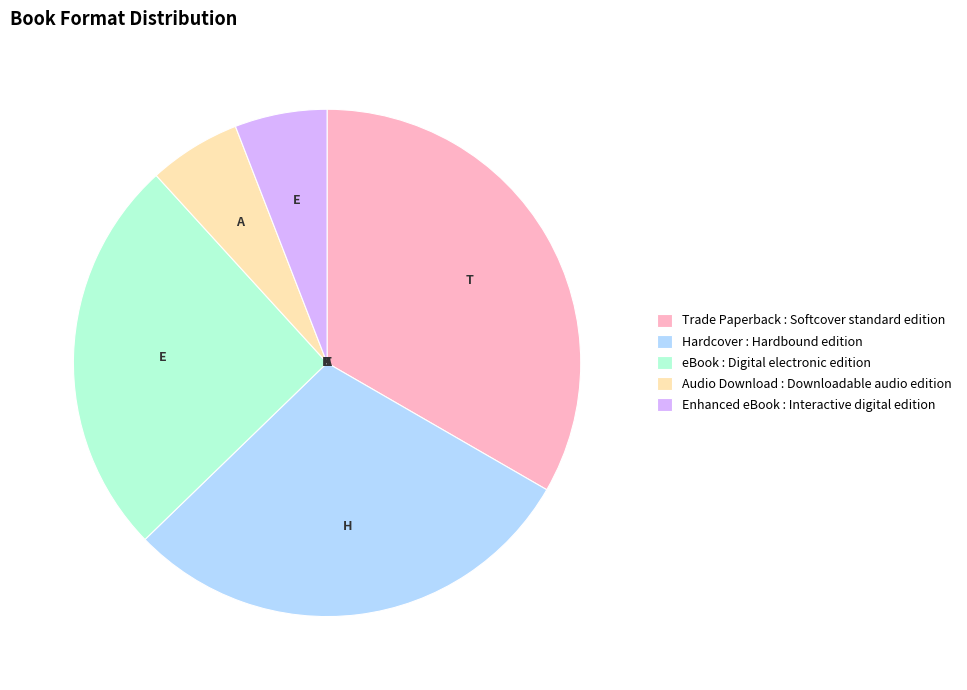

Which has a higher value, Trade Paperback : Softcover standard edition or eBook : Digital electronic edition?

Trade Paperback : Softcover standard edition